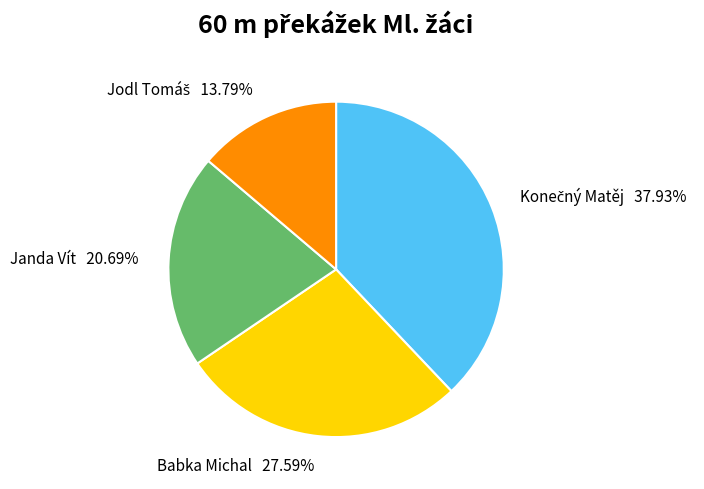

Is Janda Vít the majority of the pie?

No